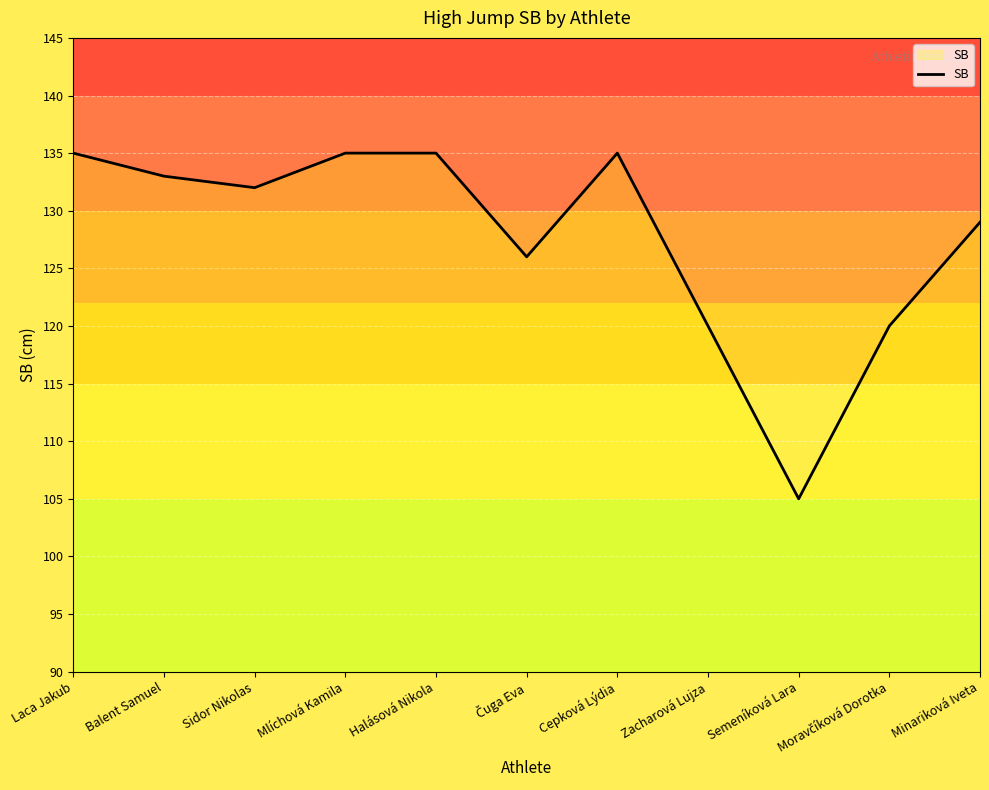

What position from the right is Laca Jakub?

11